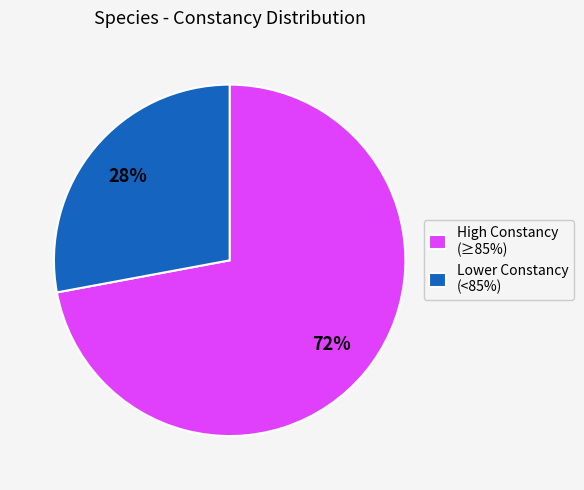

What is the ratio of the value at High Constancy (≥85%) to the value at Lower Constancy (<85%)?

2.6